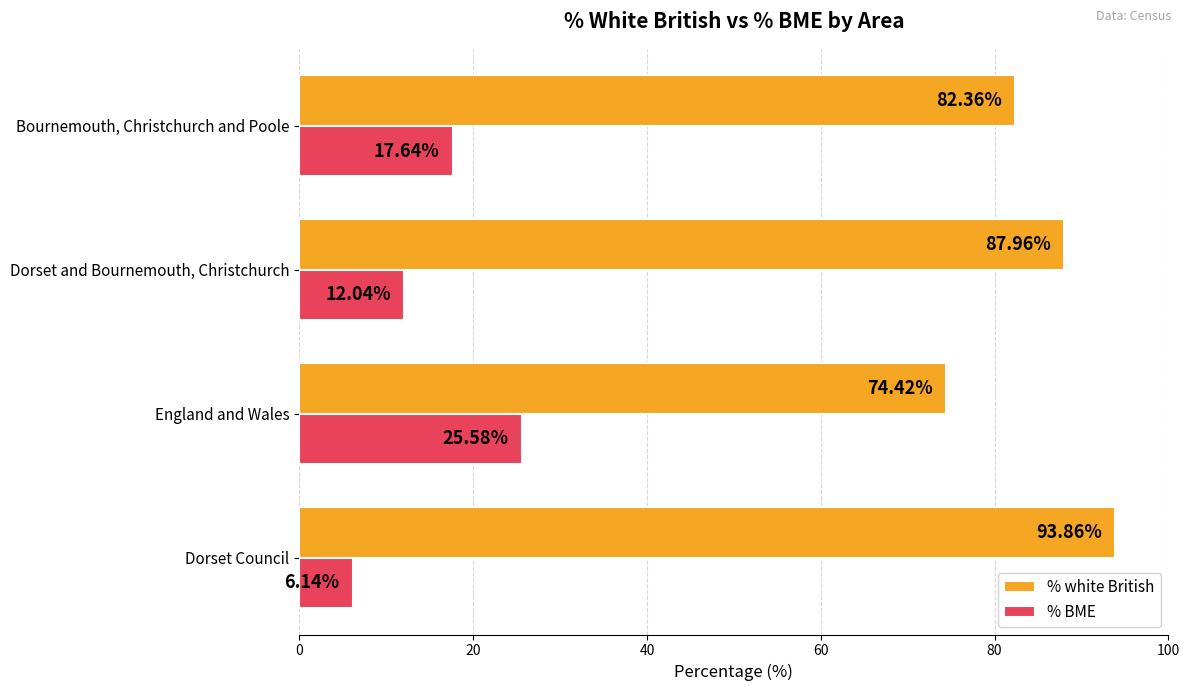

What is the sum of all % white British values?

338.6